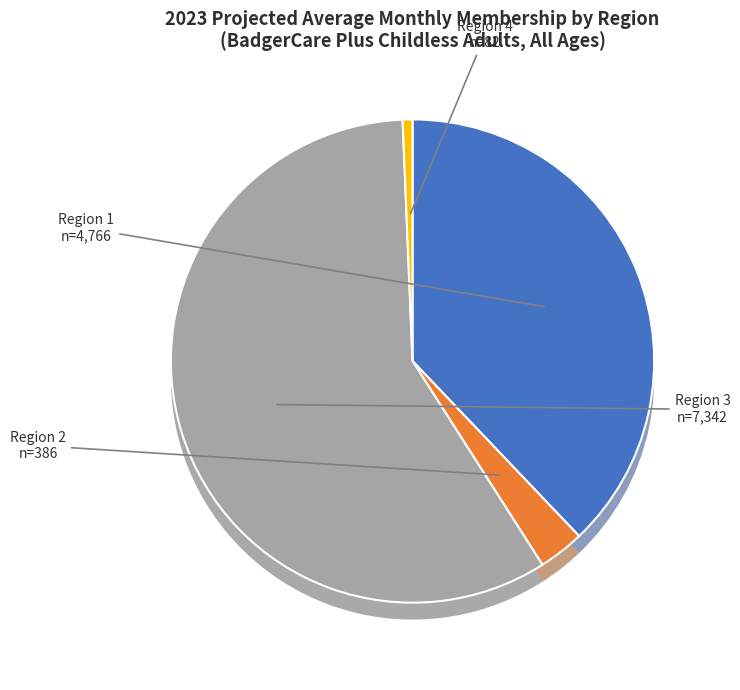

The Region 4 slice represents 1% of the pie. True or false?

True